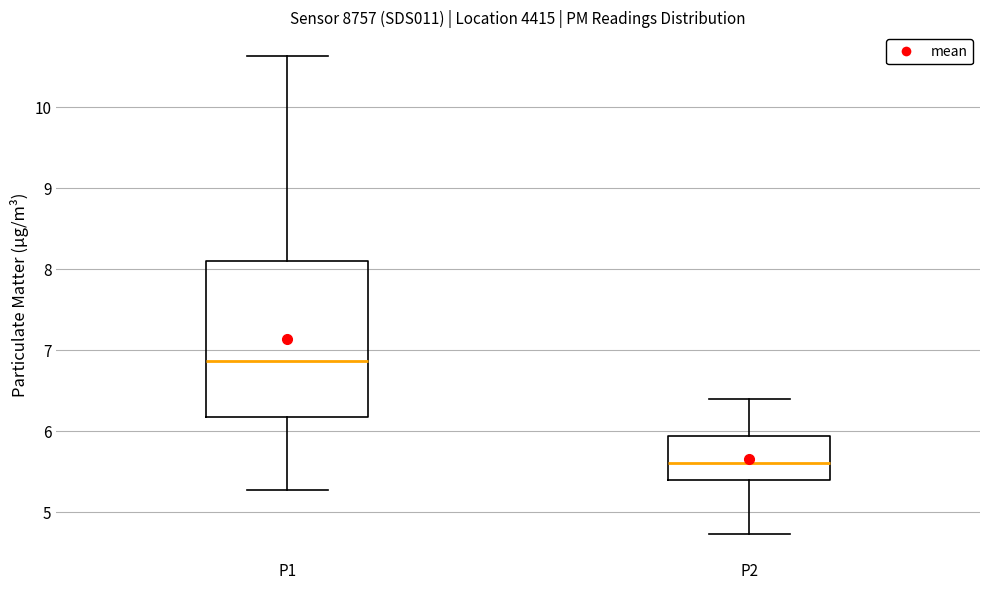

Reading left to right, transcribe this box plot: for each box, give where its median line is, the range the box spans, and where its two whiskers end, as read against the y-axis. The values are not printed on the chart, so give them approximately, as read against the axis.

P1: median 6.9, box 6.2 to 8.1, whiskers 5.3 to 10.6
P2: median 5.6, box 5.4 to 5.9, whiskers 4.7 to 6.4